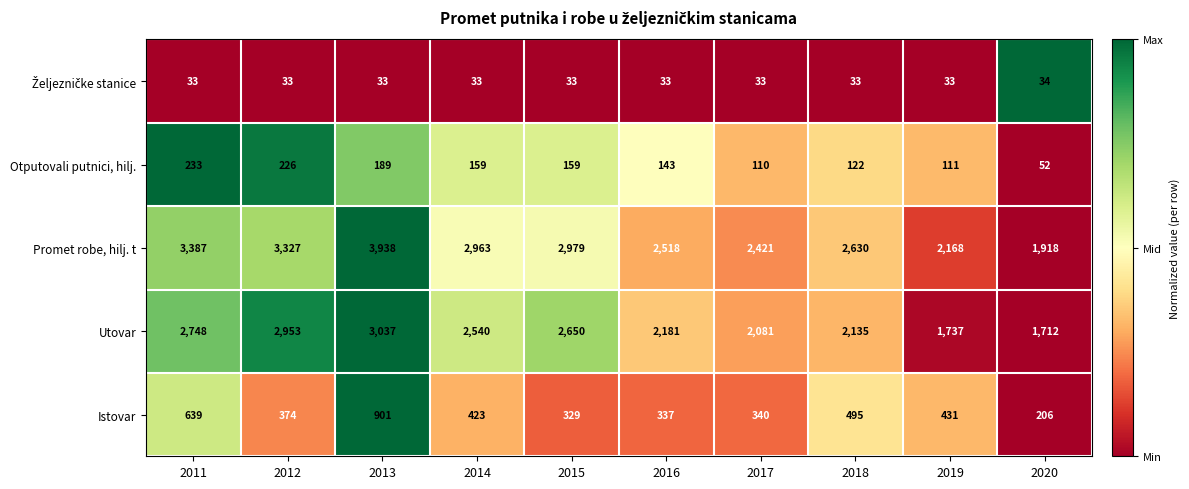

Which series has the largest range (max minus min)?

Promet robe, hilj. t